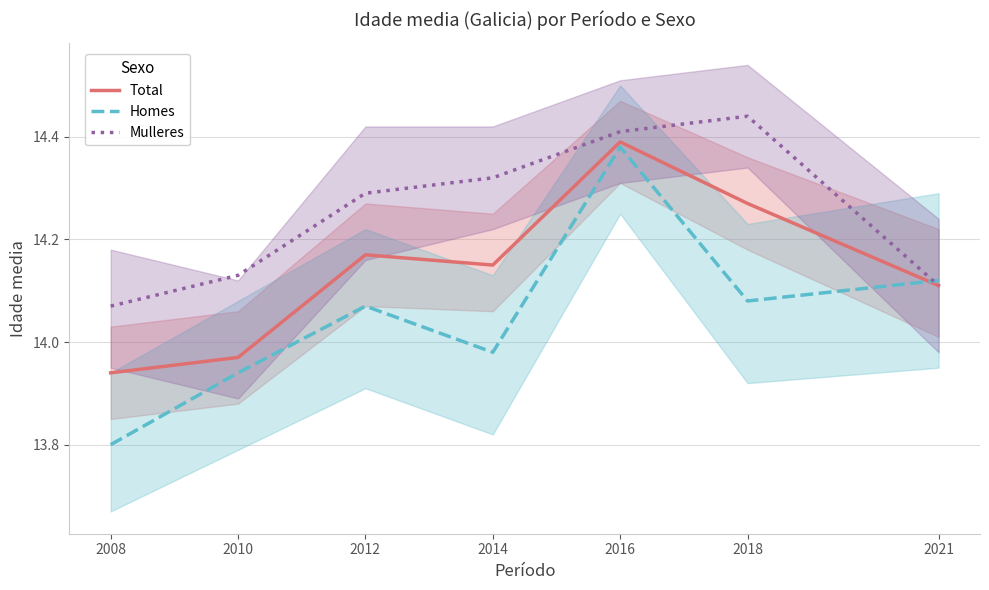

How many distinct data groups are displayed?

3